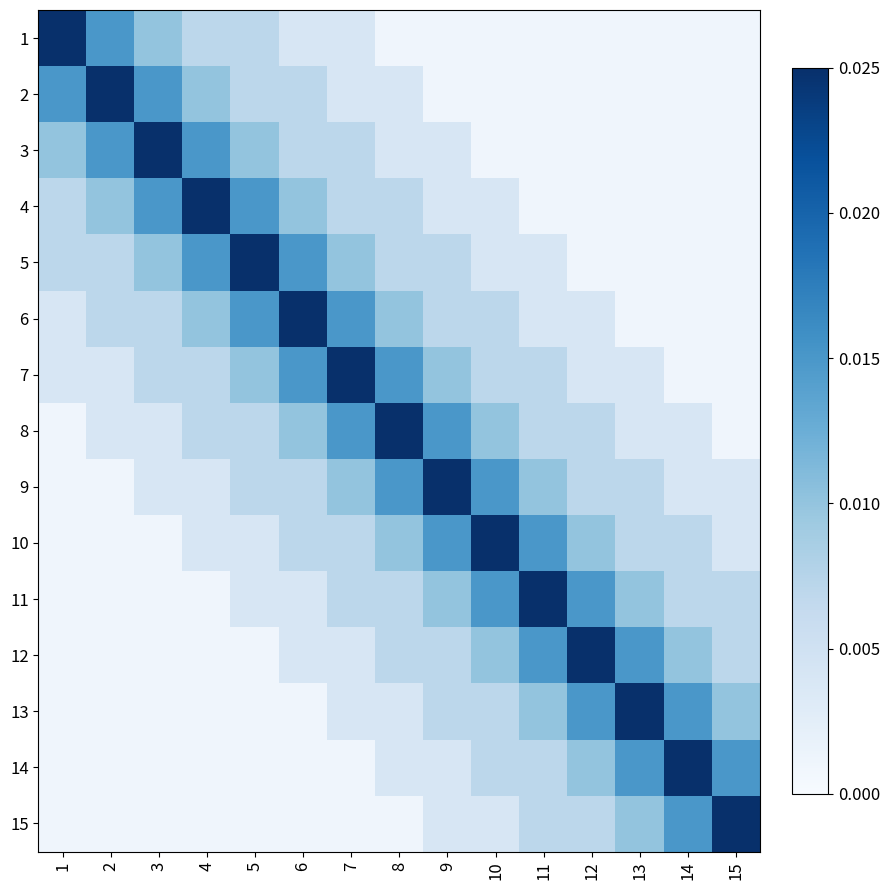

At how many categories does at least one series exceed 0?

15